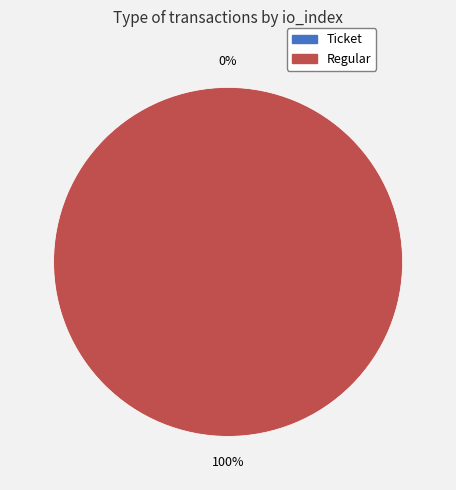

How many segments does this pie chart have?

2